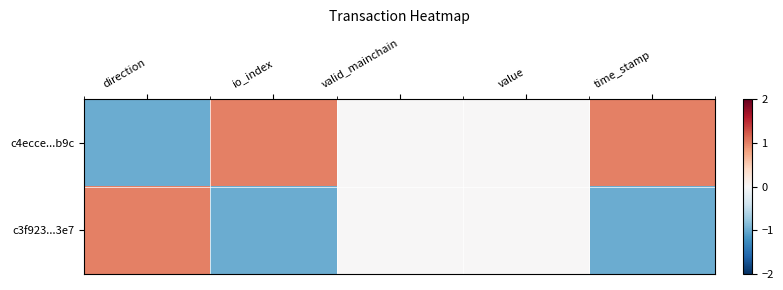

Which has a higher value, valid_mainchain or value?

valid_mainchain